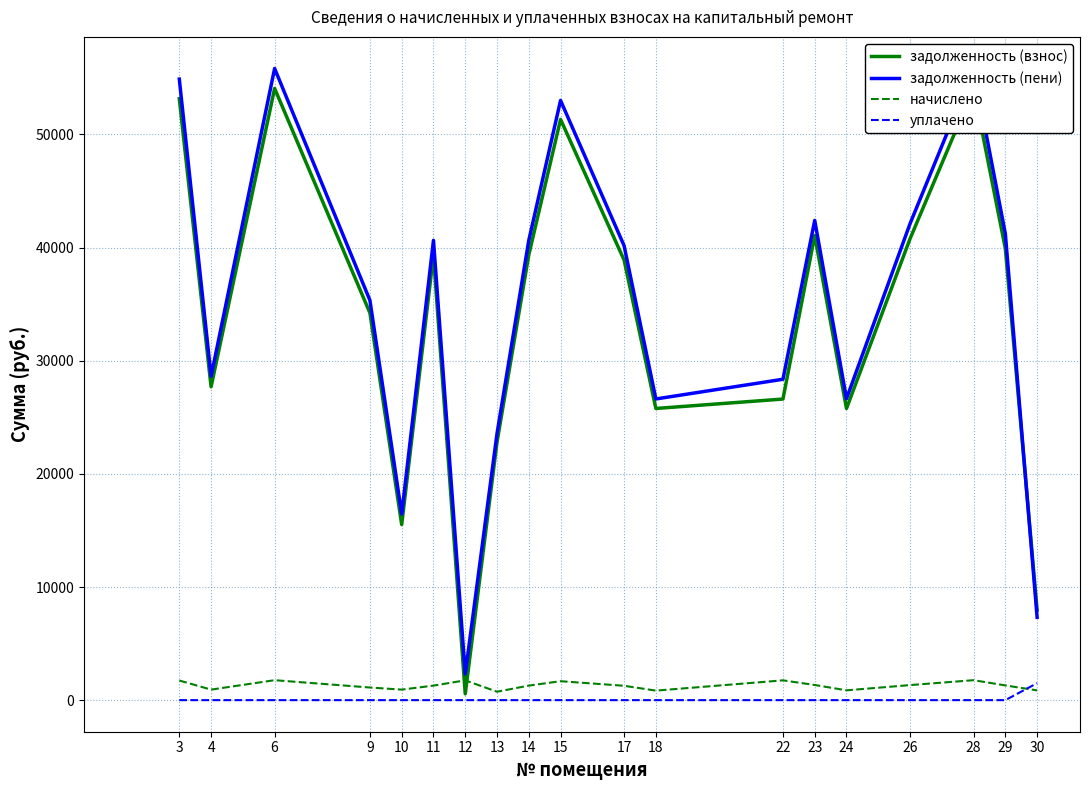

Reading left to right, extract all data points from this chart.

задолженность (взнос): 3=53157.6	4=27699.0	6=54070.1	9=34221.6	10=15518.0	11=39354.8	12=557.1	13=22814.4	14=39354.8	15=51332.4	17=38898.6	18=25780.3	22=26613.8	23=41065.9	24=25779.8	26=40780.8	28=54070.1	29=39925.2	30=7959.0
задолженность (пени): 3=54891.1	4=28629.0	6=55833.4	9=35337.6	10=16448.0	11=40638.2	12=2307.3	13=23558.4	14=40638.2	15=53006.4	17=40167.1	18=26621.0	22=28362.2	23=42405.1	24=26646.6	26=42110.7	28=55833.4	29=41227.2	30=7320.2
начислено: 3=1733.5	4=930.0	6=1763.3	9=1116.0	10=930.0	11=1283.4	12=1750.3	13=744.0	14=1283.4	15=1674.0	17=1268.5	18=840.7	22=1748.4	23=1339.2	24=866.8	26=1329.9	28=1763.3	29=1302.0	30=861.2
уплачено: 3=0.0	4=0.0	6=0.0	9=0.0	10=0.0	11=0.0	12=0.0	13=0.0	14=0.0	15=0.0	17=0.0	18=0.0	22=0.0	23=0.0	24=0.0	26=0.0	28=0.0	29=0.0	30=1500.0